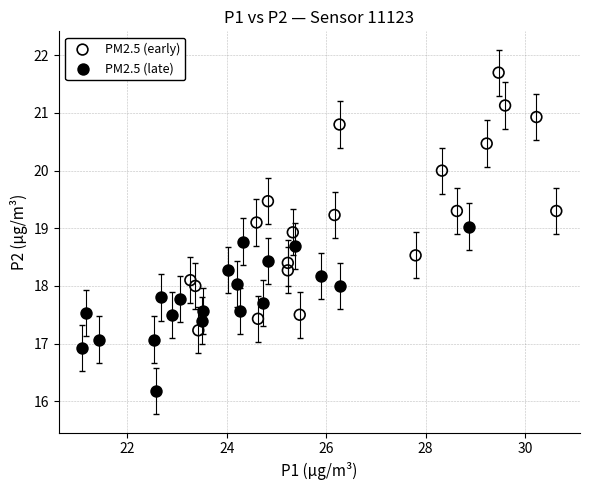

Which series contains the lowest Y value?

PM2.5 (late)